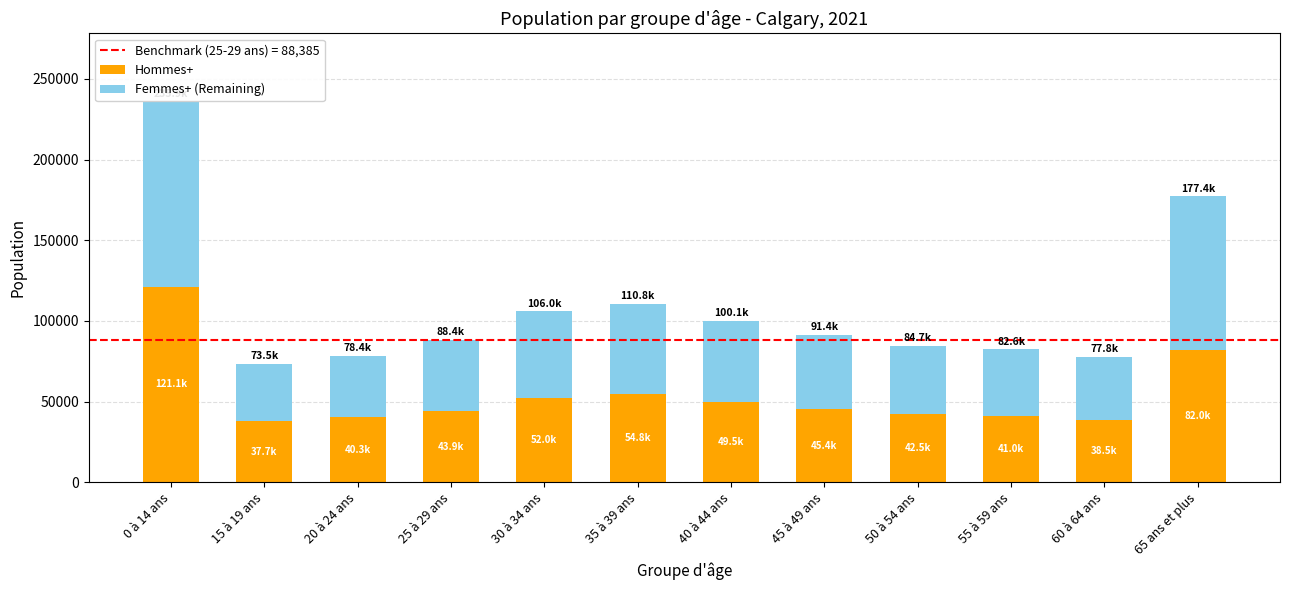

What is the approximate value of Hommes+ at 60 à 64 ans, to the nearest 50?

38450